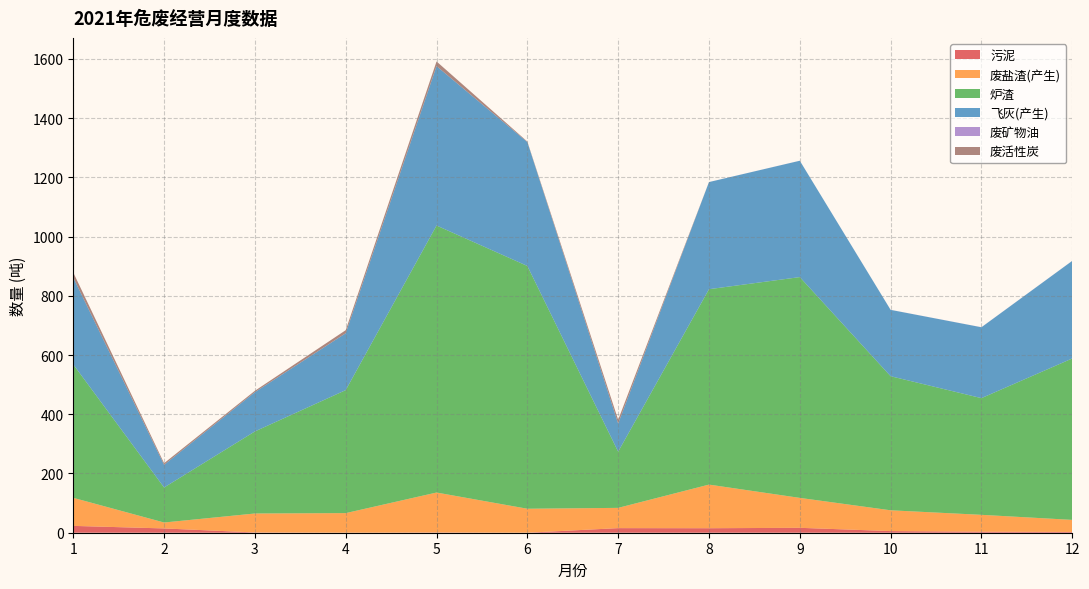

Reading left to right, extract all data points from this chart.

污泥: 23.1	14.5	0.8	0.0	0.8	0.0	15.5	15.2	16.6	5.5	3.5	2.6
废盐渣(产生): 94.8	20.0	64.1	66.2	134.9	81.0	68.4	147.3	101.0	70.2	57.0	40.7
炉渣: 450.3	118.2	277.1	415.3	901.5	819.7	189.7	659.7	745.5	452.7	394.0	545.0
飞灰(产生): 293.4	76.5	132.6	192.0	538.2	418.3	94.8	361.7	392.8	224.0	239.3	329.4
废矿物油: 0.1	0.0	0.1	0.1	0.1	0.1	0.1	0.1	0.1	0.1	0.2	0.2
废活性炭: 17.0	5.5	4.6	10.3	15.6	1.6	12.9	0.0	0.0	0.0	0.0	0.0